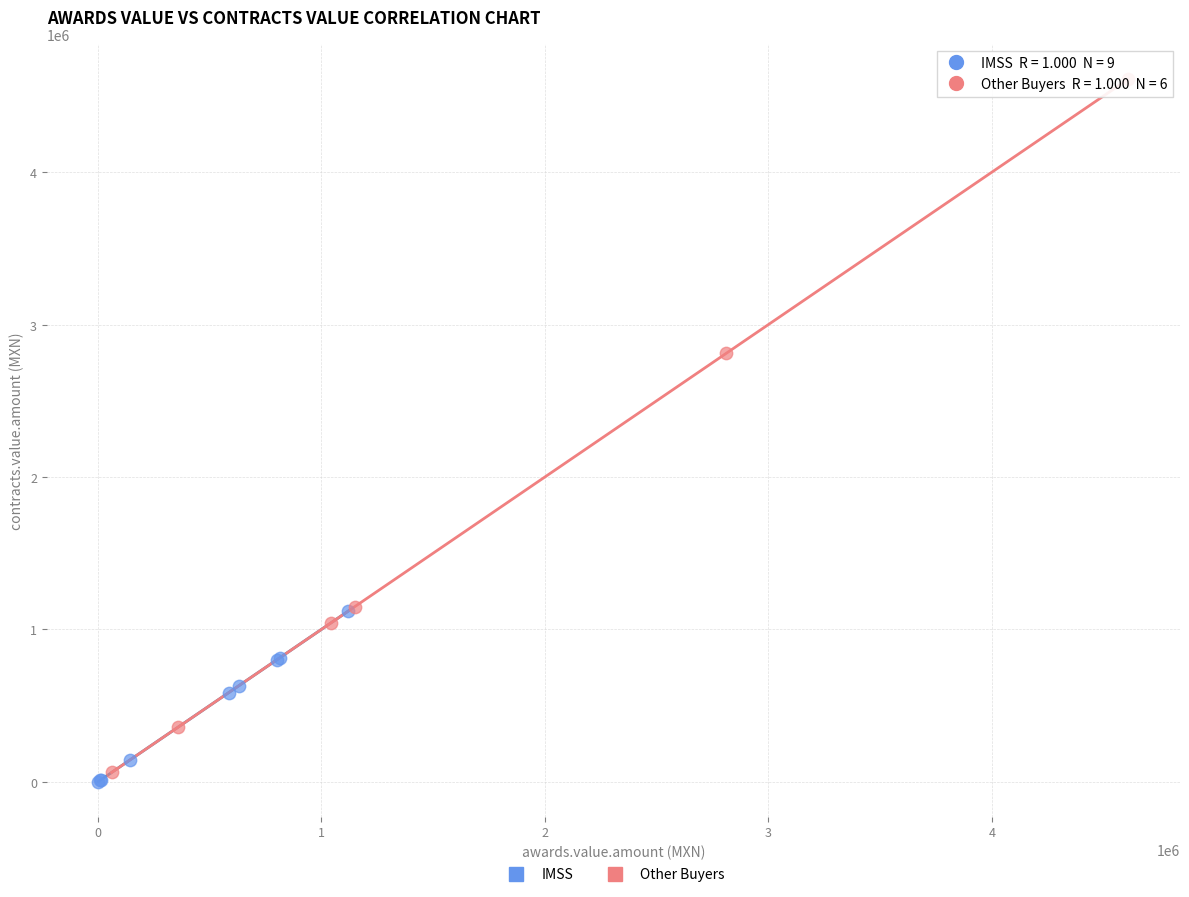

Which series reaches the maximum Y coordinate?

Other Buyers